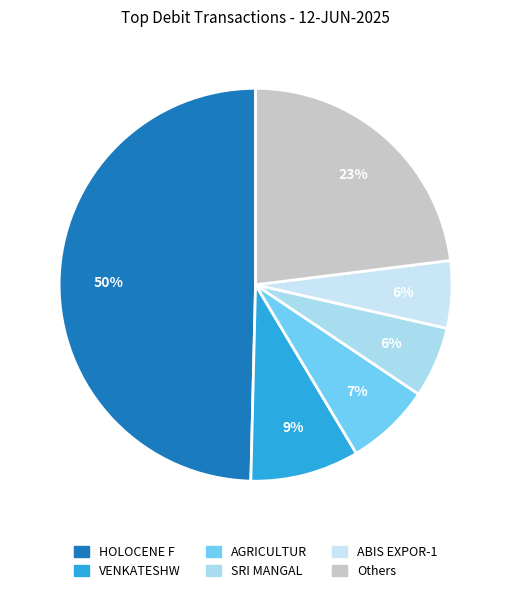

Count the number of slices in the pie.

6